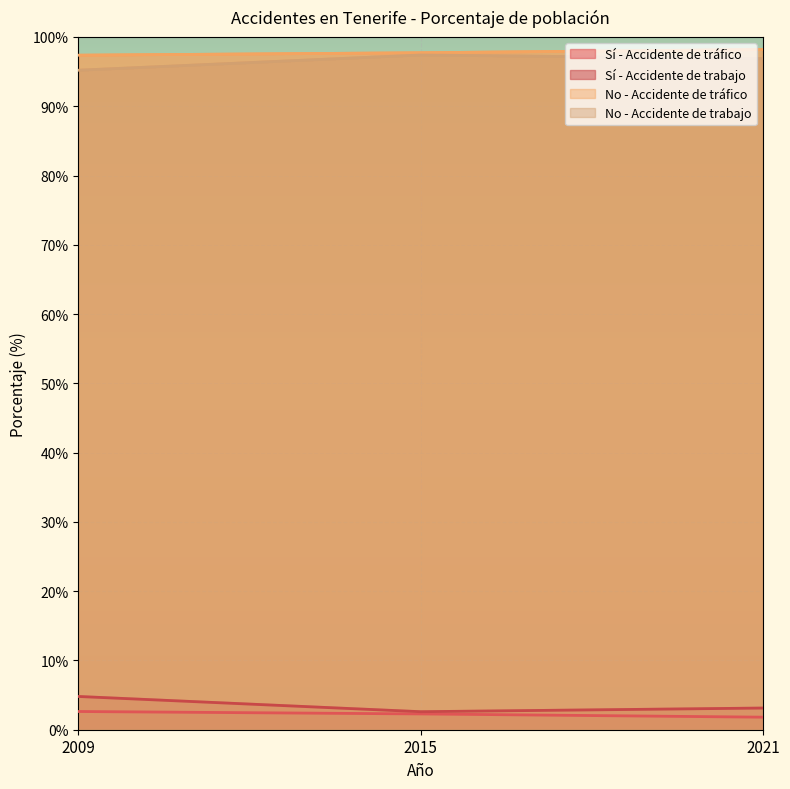

Count the number of categories in the chart.

3